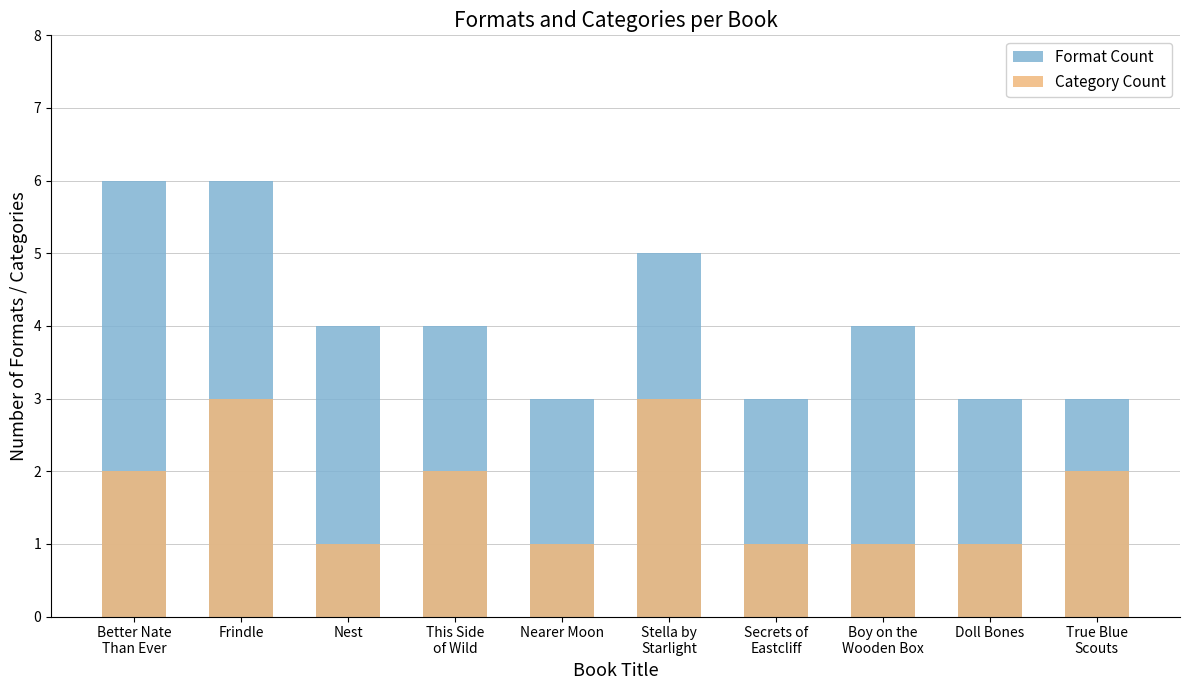

What position from the left is Stella by
Starlight?

6